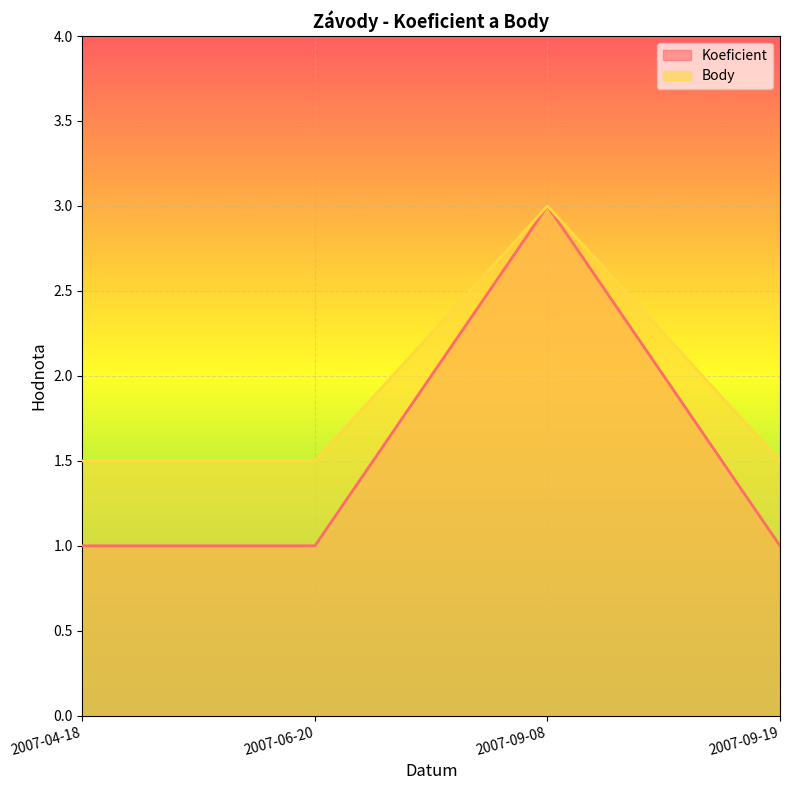

Is it true that Koeficient equals 1.0 at 2007-06-20?

True